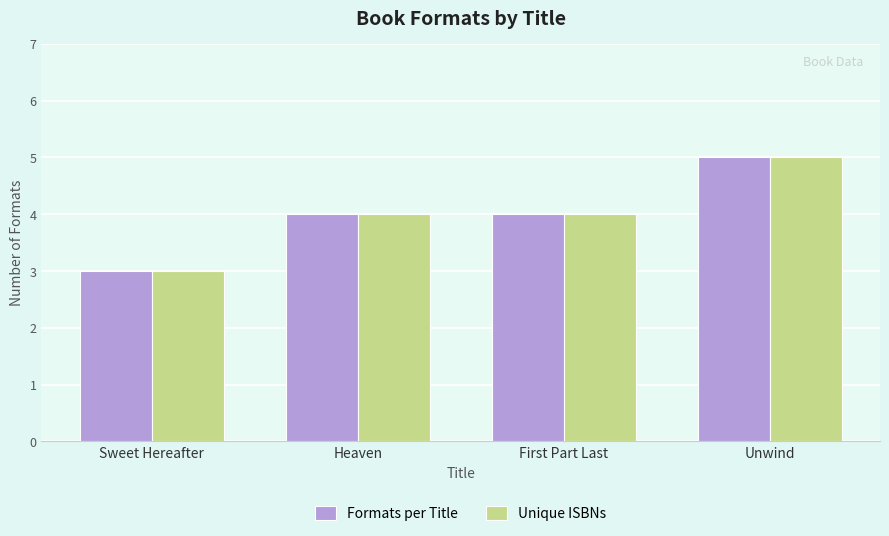

Which category has the highest value across all series?

Unwind